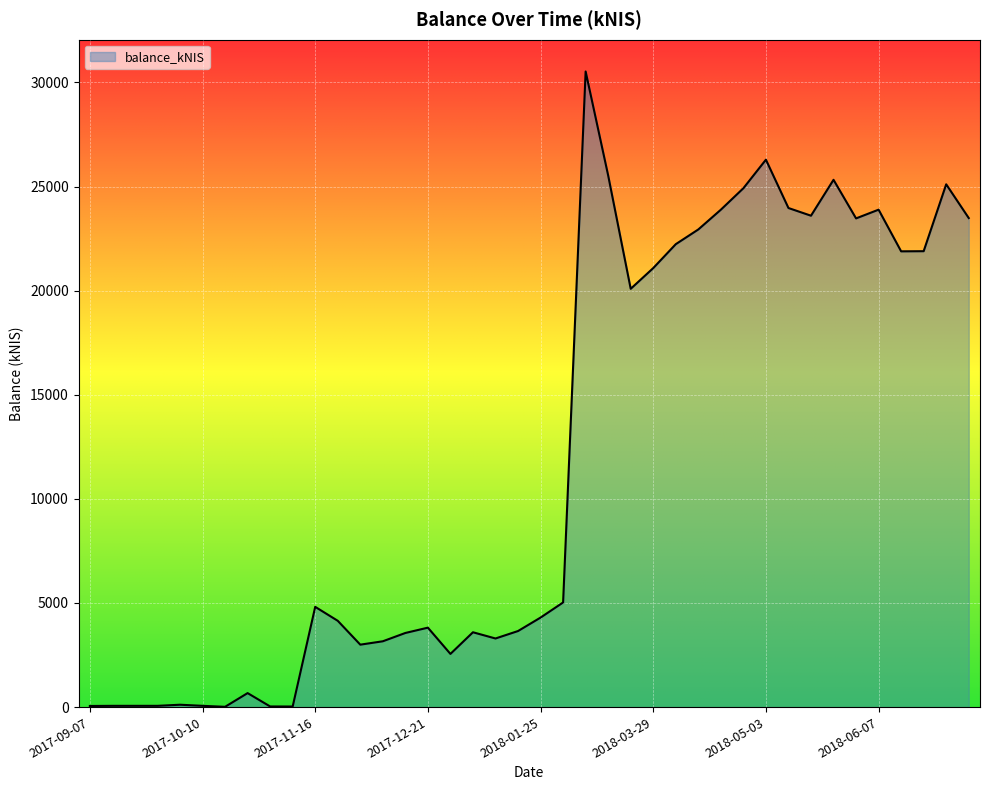

True or false: the data has more than 2 interior local peaks.

True